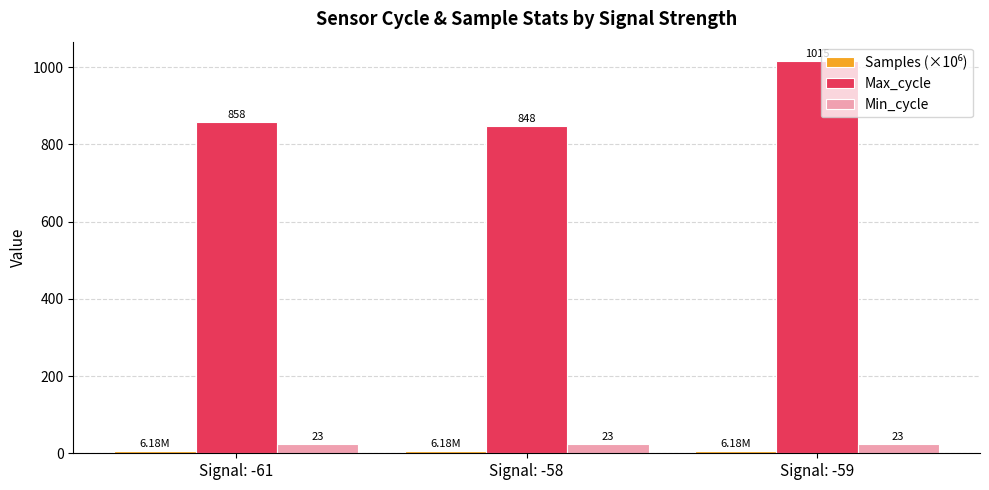

What is the value of the Min_cycle bar at the 2nd from the left?

23.0